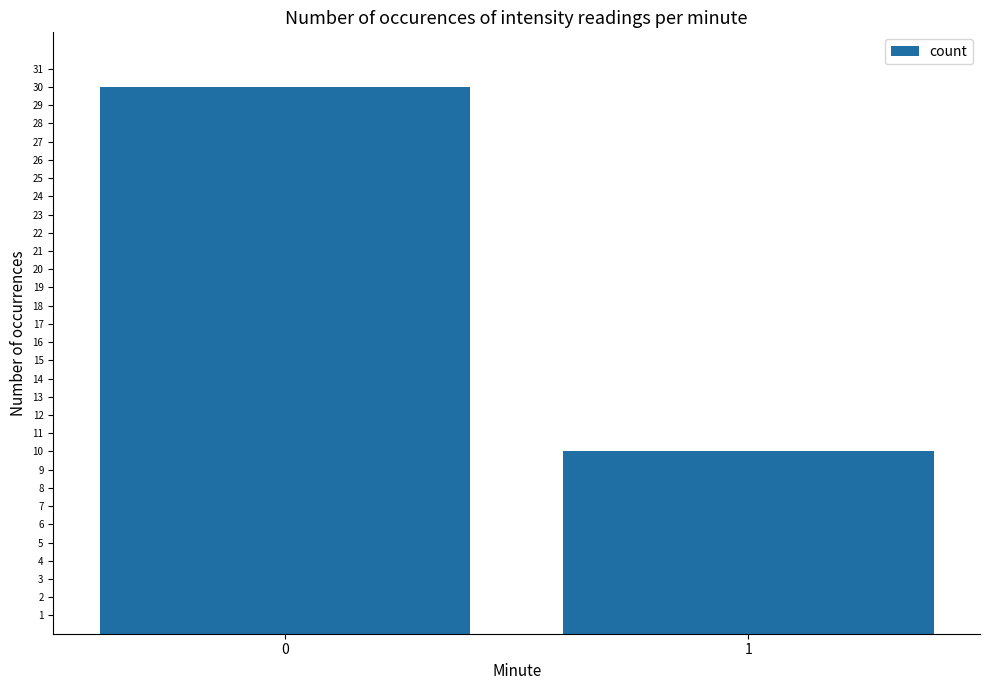

The chart shows a value of 53 at 0. True or false?

False